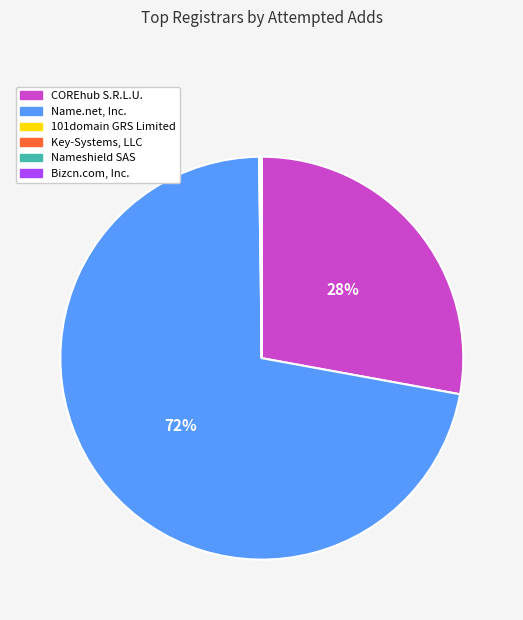

Which category has the biggest portion of the pie?

Name.net, Inc.